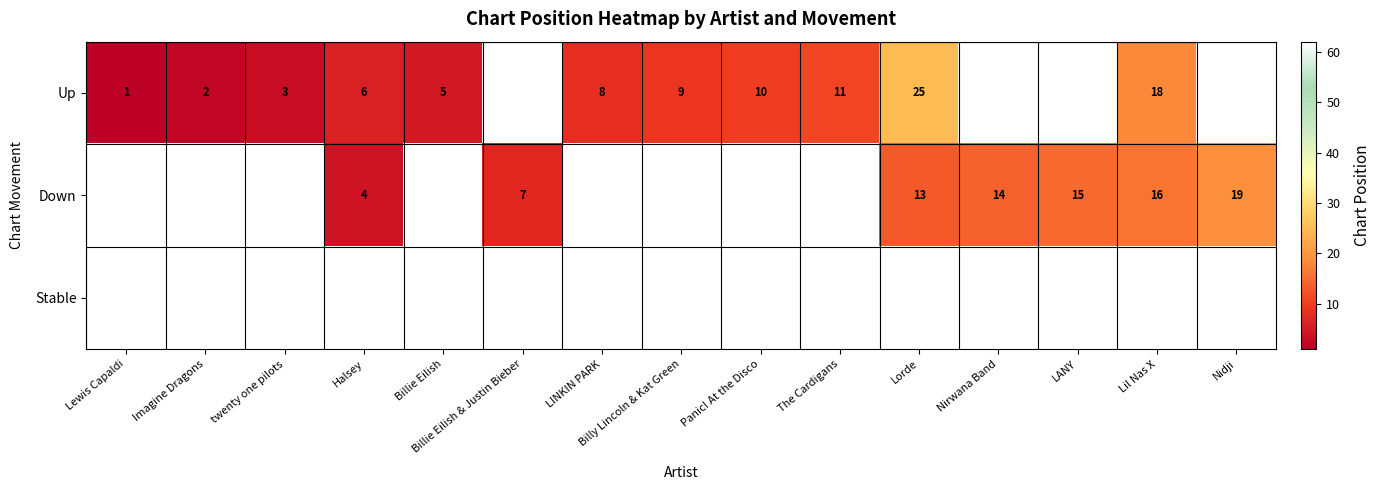

Which category has the lowest value across all series?

Lewis Capaldi